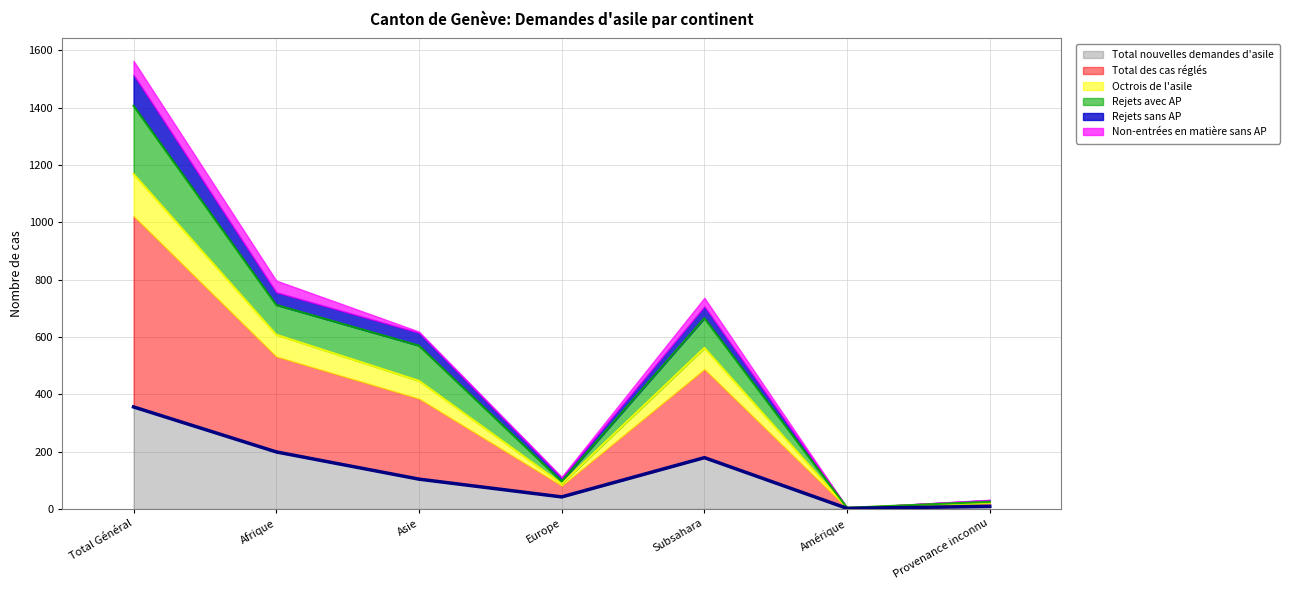

What is the maximum value for Total nouvelles demandes d'asile?

356